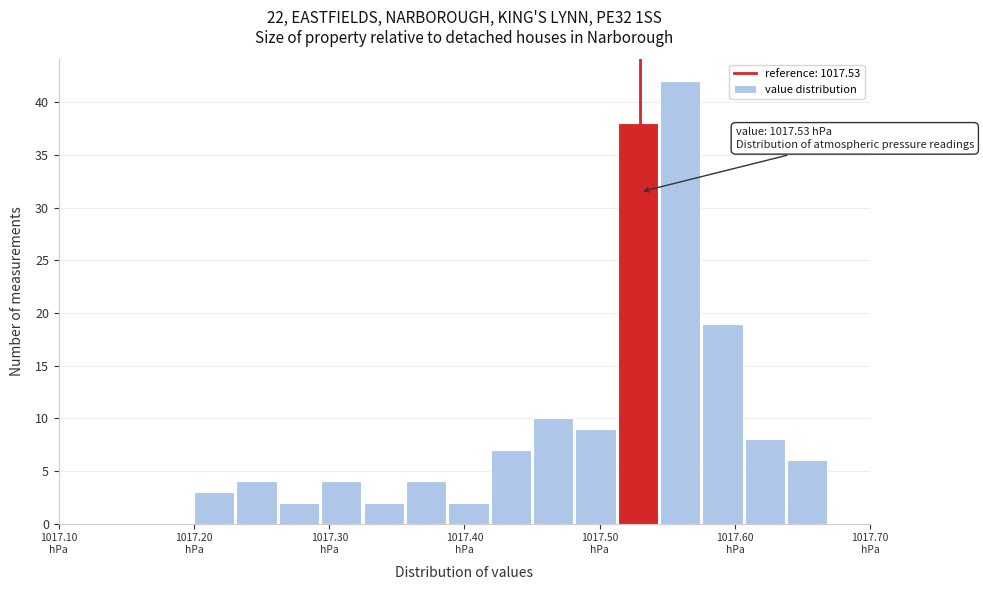

Read against the x-axis, roughly where is the centre of the tallest bar?

1017.56